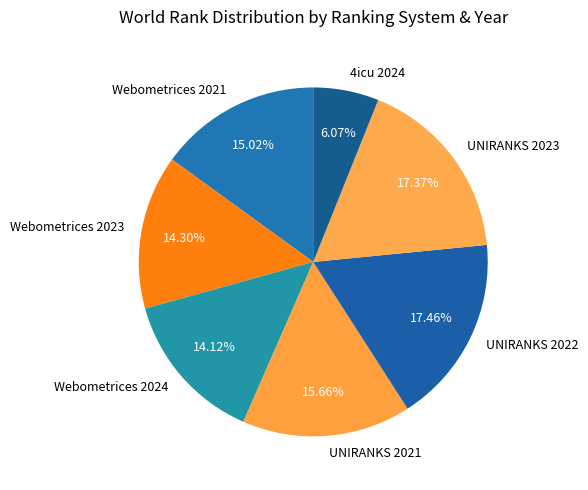

Approximately how many times larger is the value at UNIRANKS 2021 compared to Webometrices 2024?

1.1